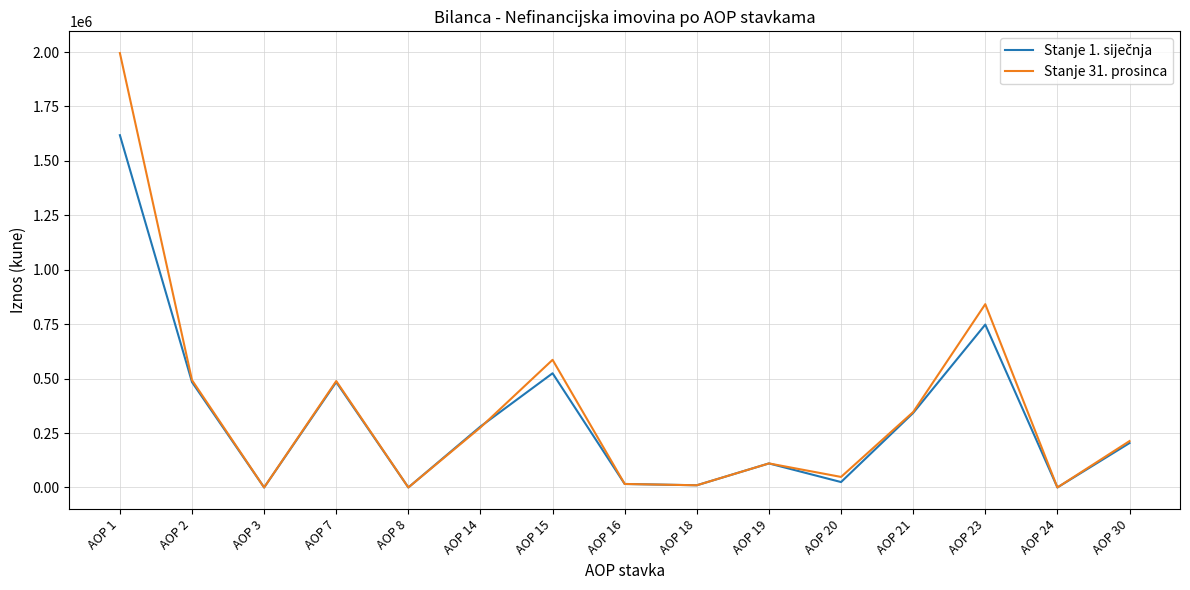

Does the chart have visible grid lines?

Yes